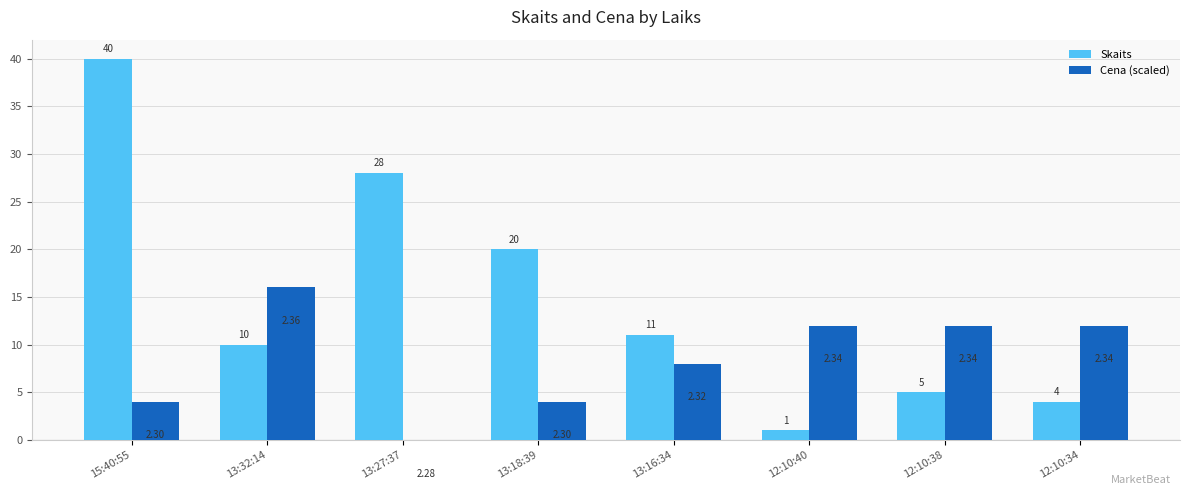

Which series has the largest total across all categories?

Skaits